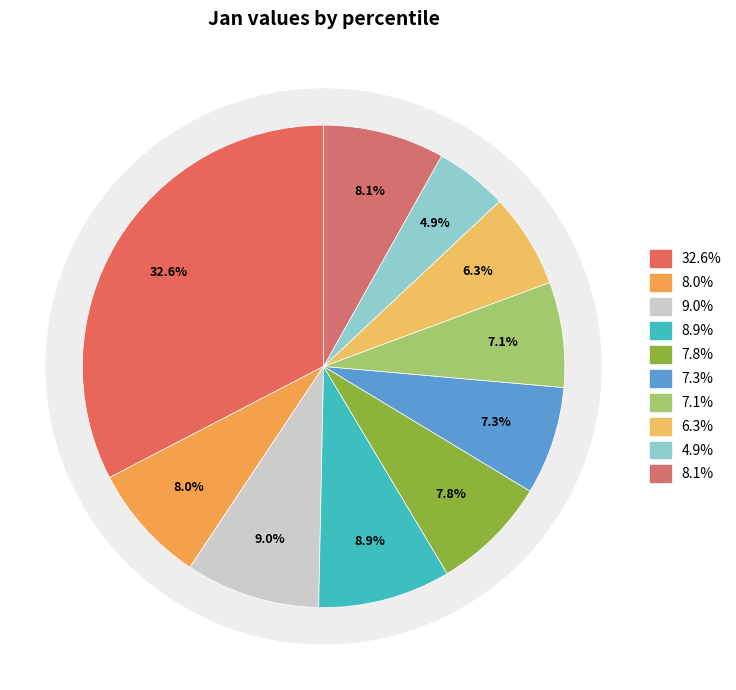

What percentage is the pct25 slice, to the nearest percent?

9%